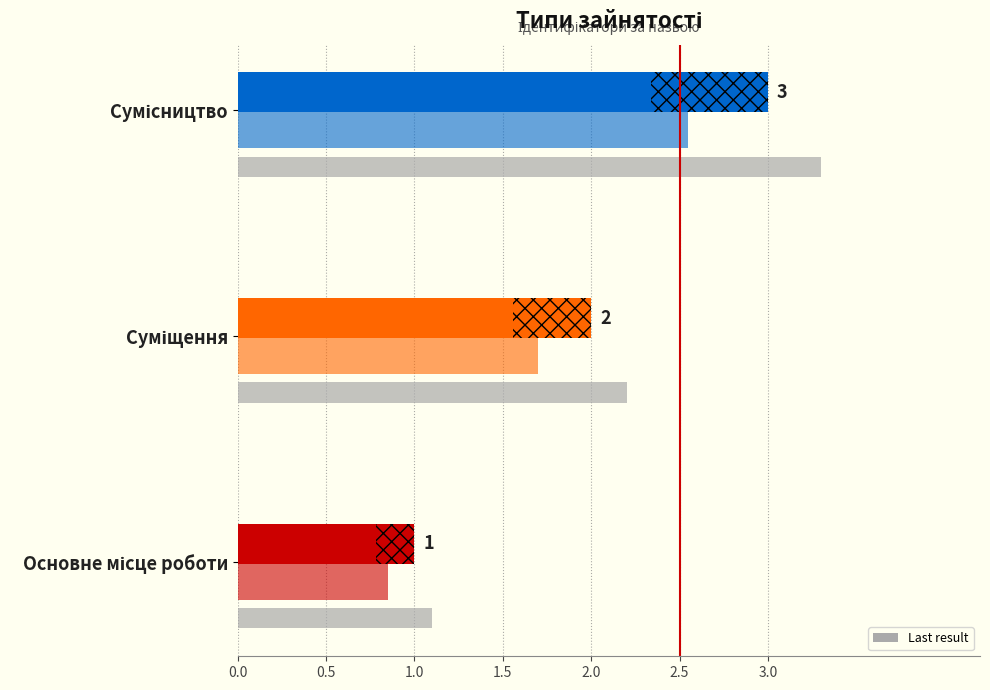

What is the label of the 1st bar from the right?

Сумісництво